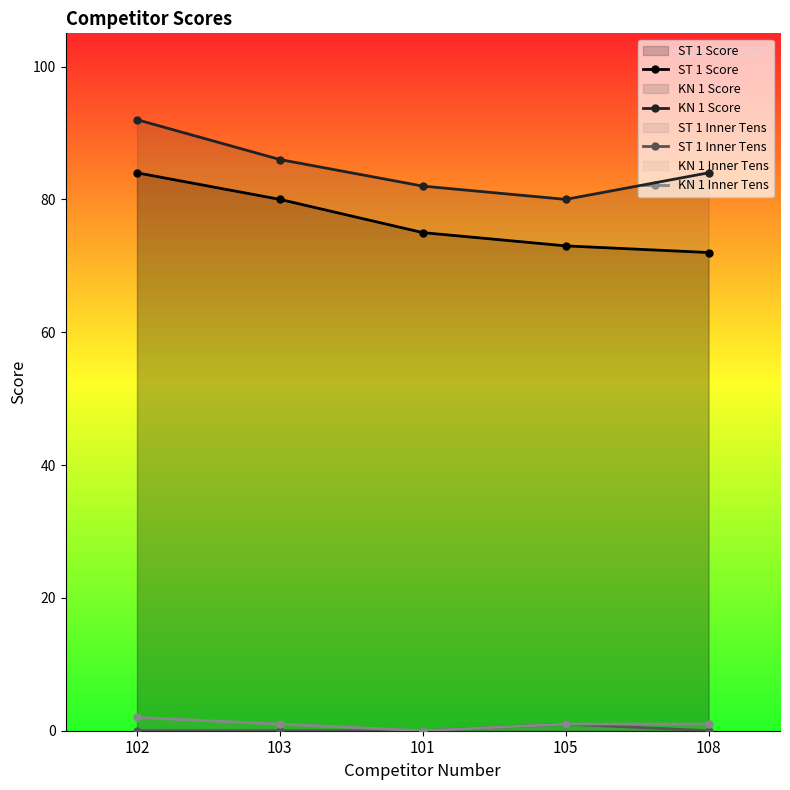

Reading right to left, what are all the values shown in this chart?

ST 1 Score: 72	73	75	80	84
KN 1 Score: 84	80	82	86	92
ST 1 Inner Tens: 0	1	0	0	0
KN 1 Inner Tens: 1	1	0	1	2